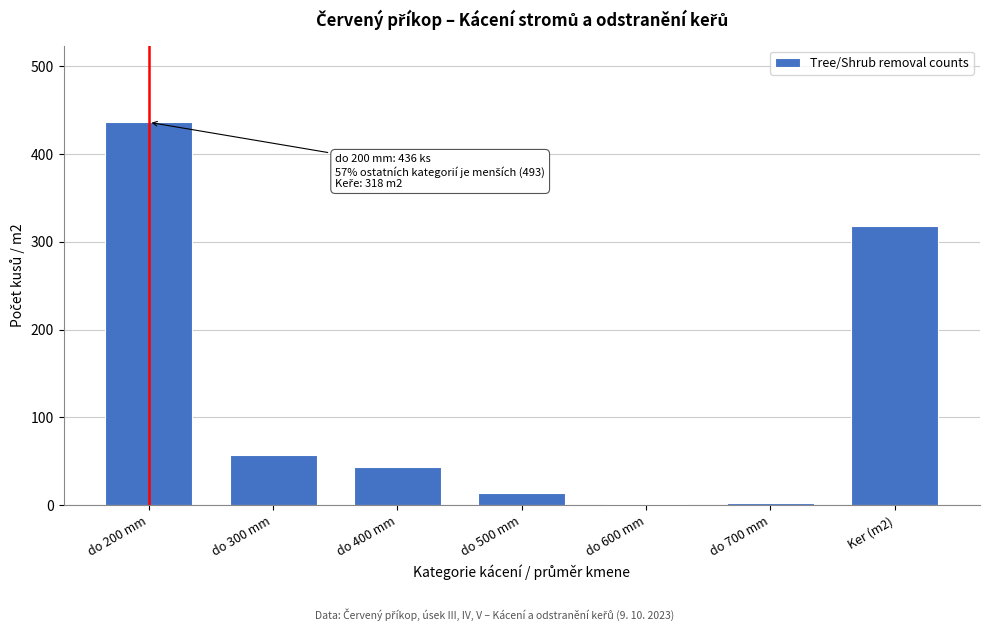

Is it true that the value at do 400 mm is 43?

True